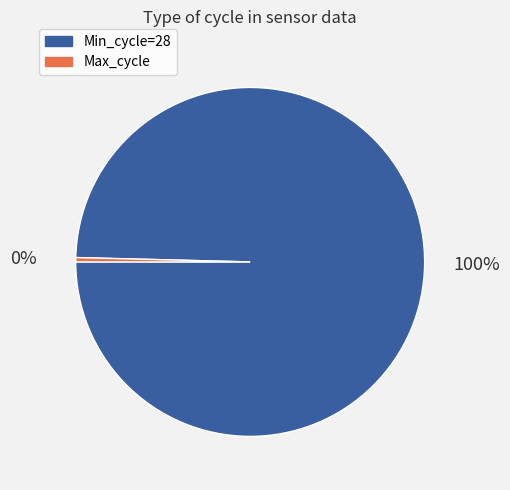

Is there a majority slice in this chart?

Yes